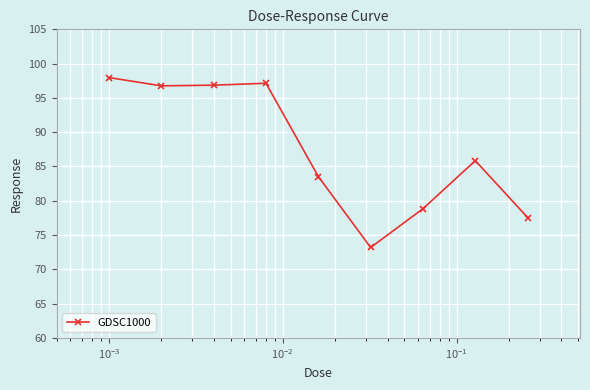

What is the smallest value displayed?

73.2